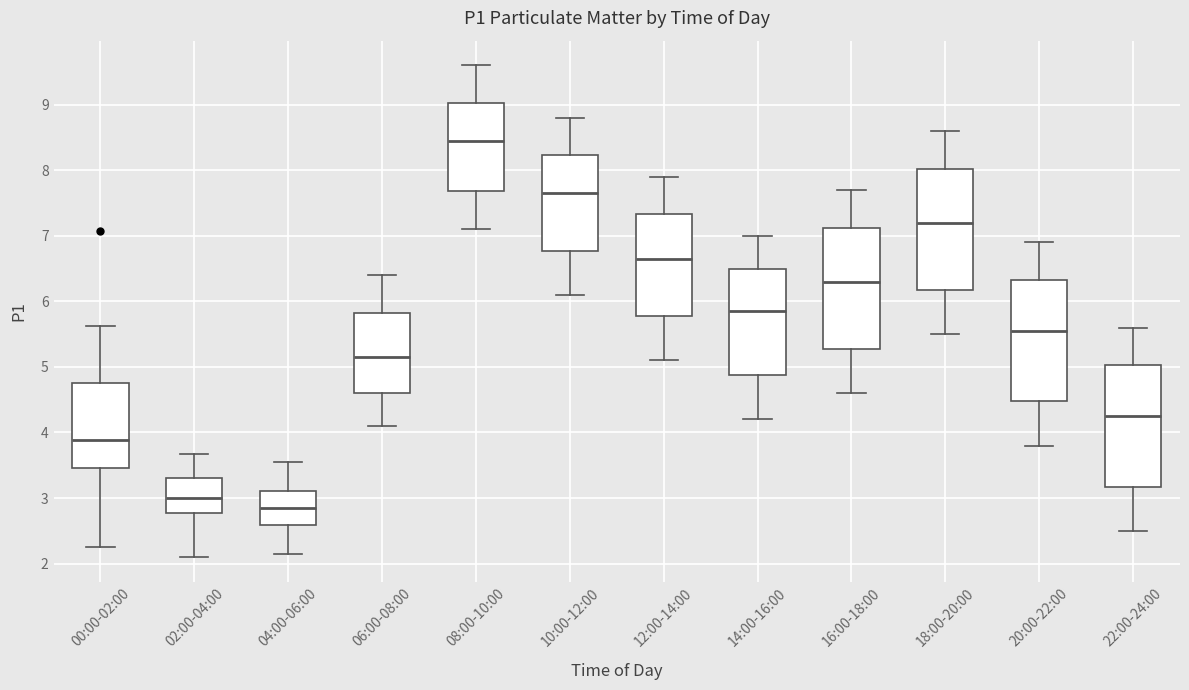

Reading left to right, transcribe this box plot: for each box, give where its median line is, the range the box spans, and where its two whiskers end, as read against the y-axis. The values are not printed on the chart, so give them approximately, as read against the axis.

00:00-02:00: median 3.9, box 3.5 to 4.8, whiskers 2.3 to 5.6
02:00-04:00: median 3.0, box 2.8 to 3.3, whiskers 2.1 to 3.7
04:00-06:00: median 2.9, box 2.6 to 3.1, whiskers 2.2 to 3.6
06:00-08:00: median 5.2, box 4.6 to 5.8, whiskers 4.1 to 6.4
08:00-10:00: median 8.5, box 7.7 to 9.0, whiskers 7.1 to 9.6
10:00-12:00: median 7.7, box 6.8 to 8.2, whiskers 6.1 to 8.8
12:00-14:00: median 6.7, box 5.8 to 7.3, whiskers 5.1 to 7.9
14:00-16:00: median 5.9, box 4.9 to 6.5, whiskers 4.2 to 7.0
16:00-18:00: median 6.3, box 5.3 to 7.1, whiskers 4.6 to 7.7
18:00-20:00: median 7.2, box 6.2 to 8.0, whiskers 5.5 to 8.6
20:00-22:00: median 5.6, box 4.5 to 6.3, whiskers 3.8 to 6.9
22:00-24:00: median 4.3, box 3.2 to 5.0, whiskers 2.5 to 5.6